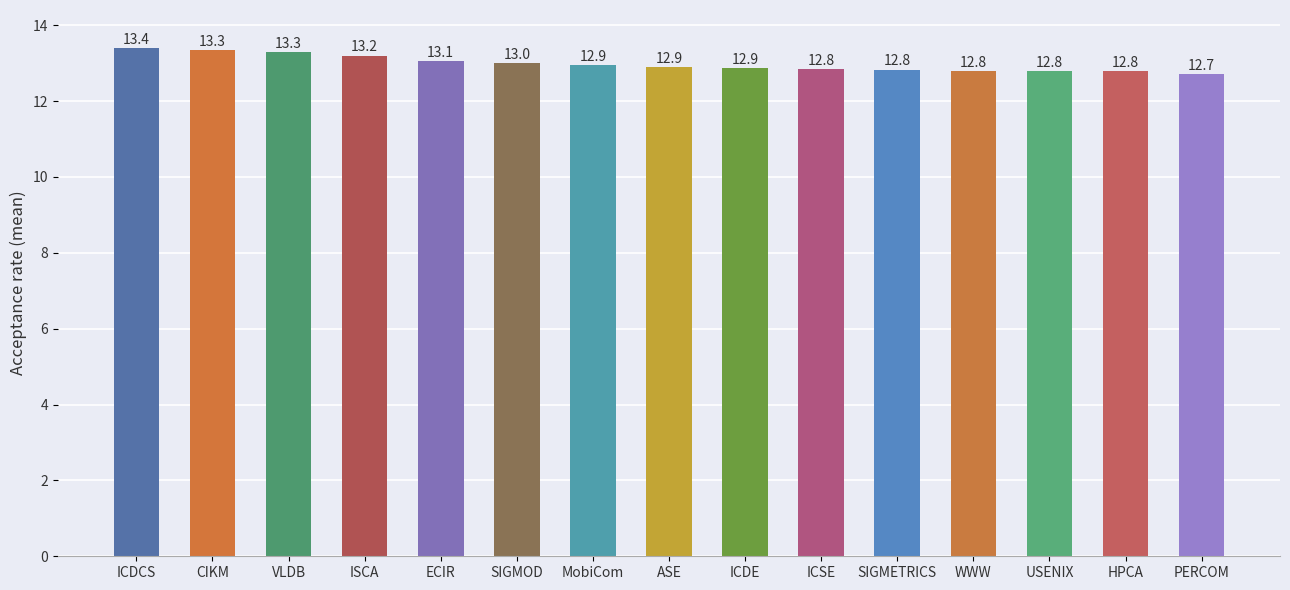

What is the minimum value shown in the chart?

12.7